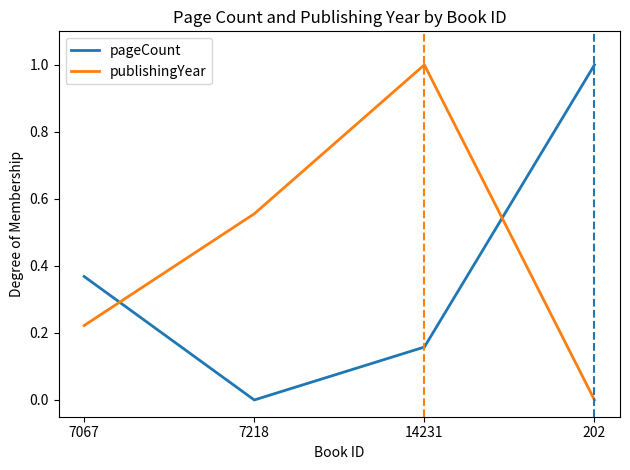

Does the chart display data point markers on the line(s)?

No